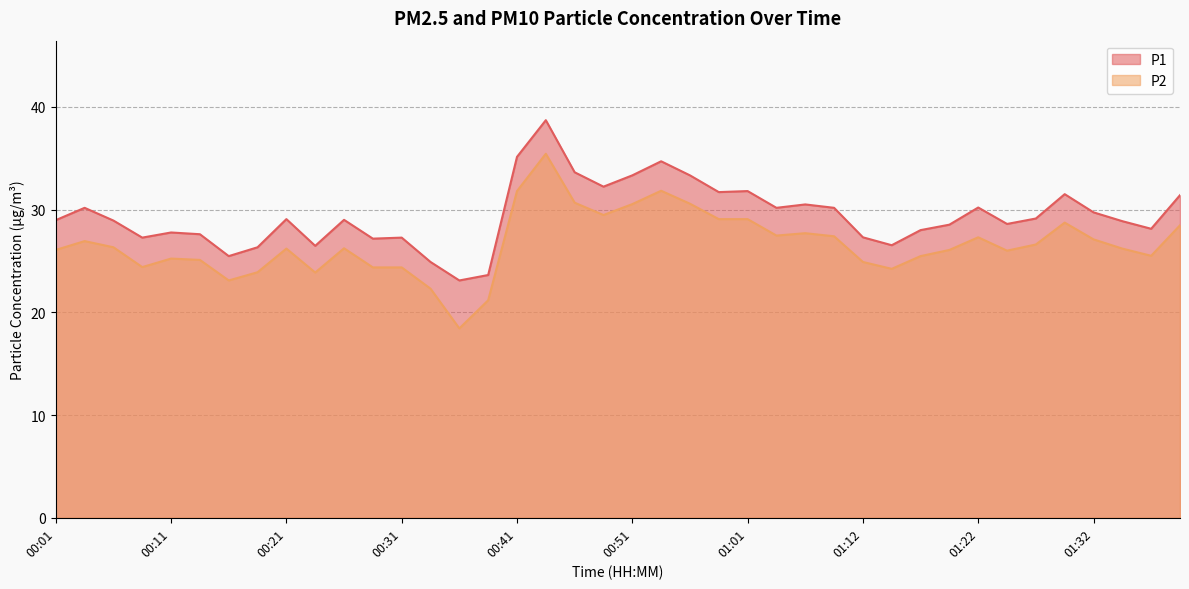

Reading left to right, list all the values displayed in this chart.

P1: 29.0	30.2	28.9	27.3	27.8	27.6	25.5	26.3	29.1	26.5	29.0	27.2	27.3	24.9	23.1	23.6	35.1	38.7	33.6	32.2	33.3	34.7	33.3	31.7	31.8	30.2	30.5	30.2	27.3	26.5	28.0	28.5	30.2	28.6	29.1	31.5	29.7	28.9	28.1	31.4
P2: 26.1	26.9	26.3	24.4	25.2	25.1	23.1	23.9	26.2	23.9	26.2	24.4	24.4	22.3	18.4	21.2	31.8	35.4	30.7	29.5	30.5	31.8	30.6	29.1	29.1	27.5	27.7	27.4	24.9	24.2	25.5	26.1	27.3	26.0	26.6	28.7	27.1	26.2	25.5	28.5